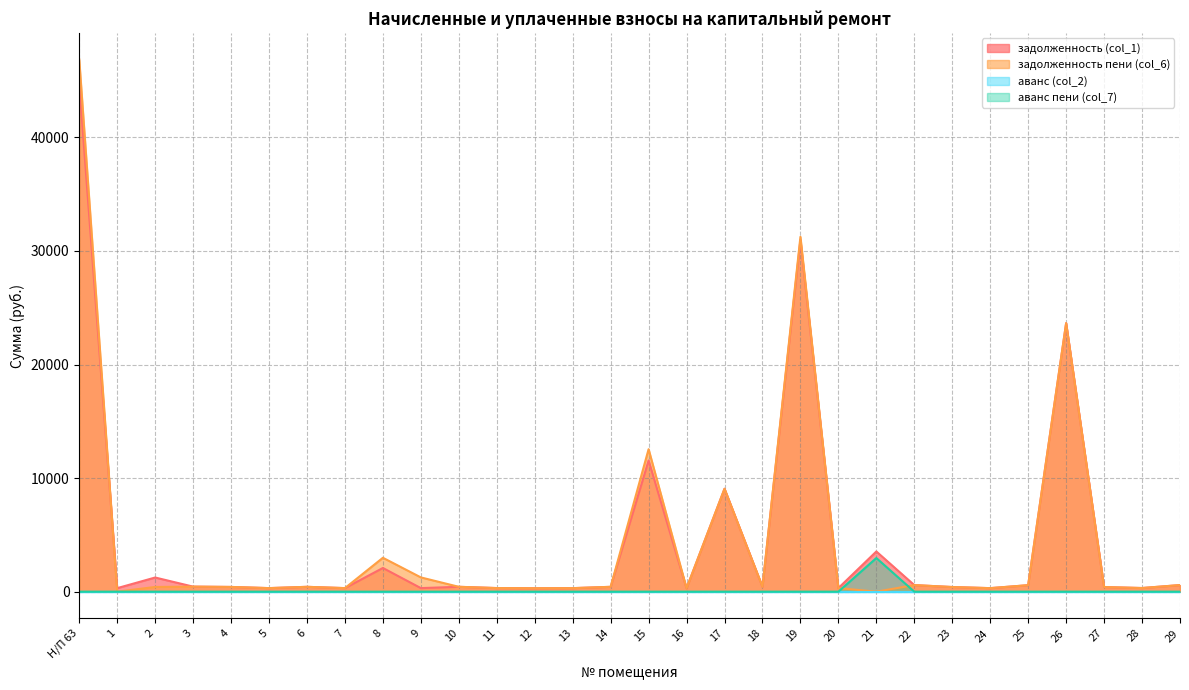

The задолженность (col_1) series shows 409.4 at 23. True or false?

True